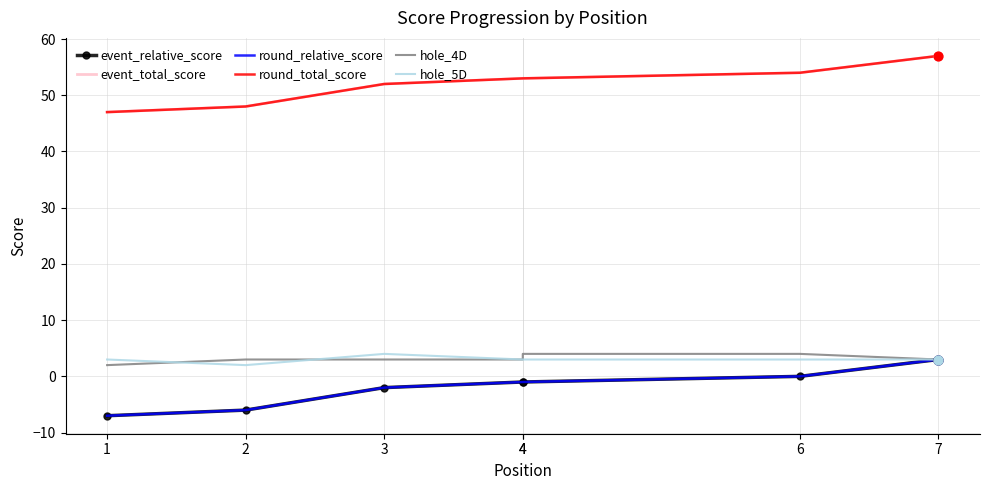

Which series has the largest total across all categories?

event_total_score